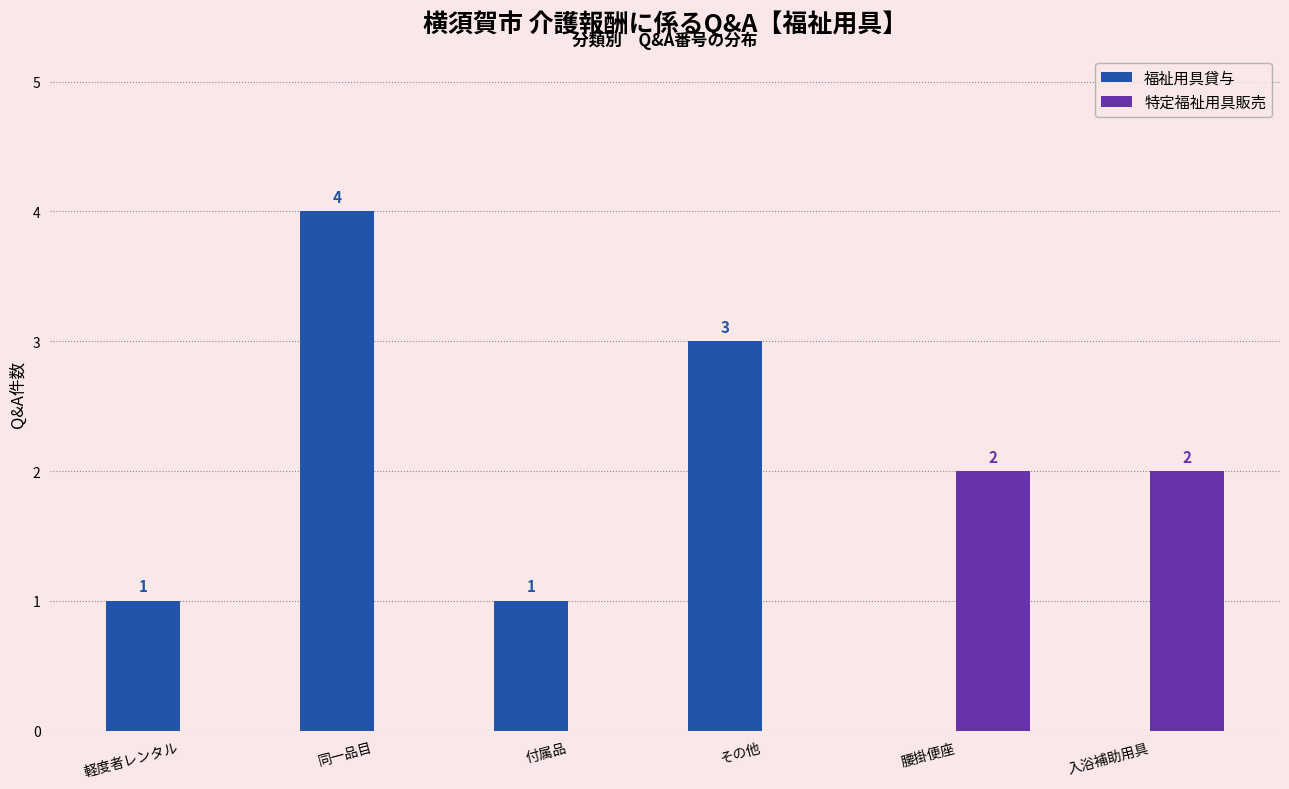

True or false: 特定福祉用具販売 has a value of 1 at 入浴補助用具.

False